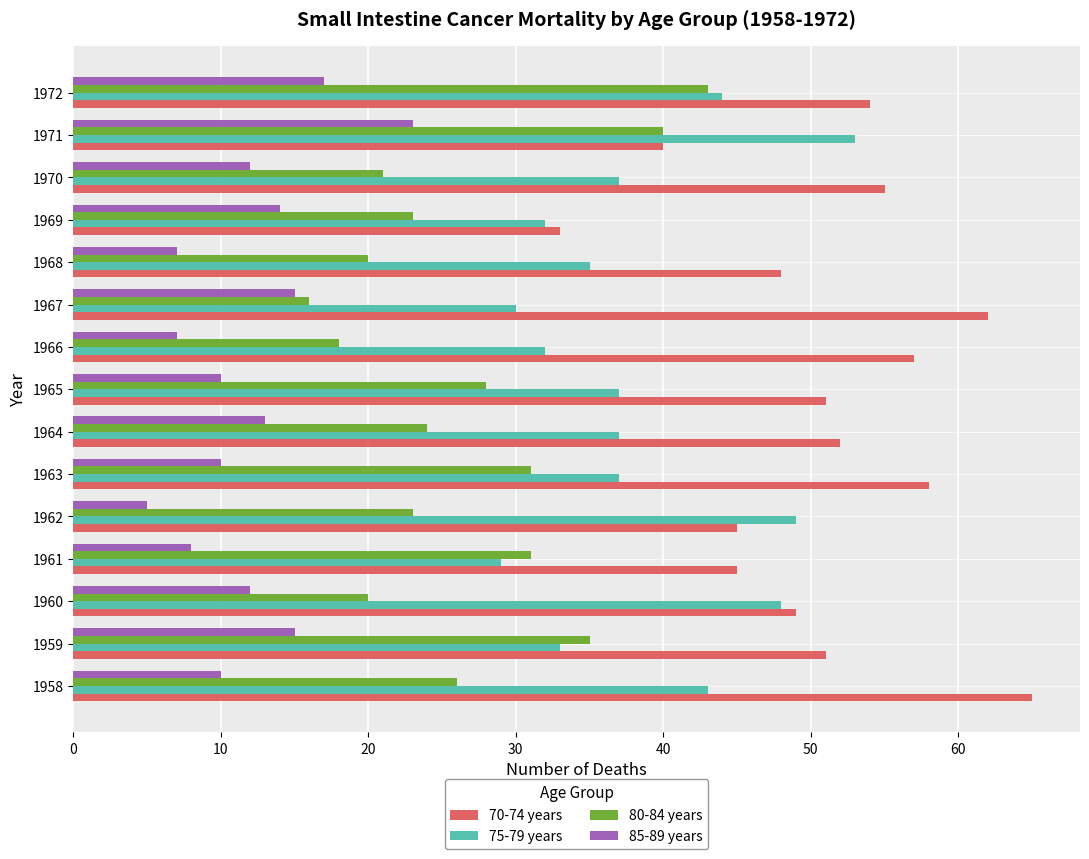

What is the highest value of the 75-79 years series?

53